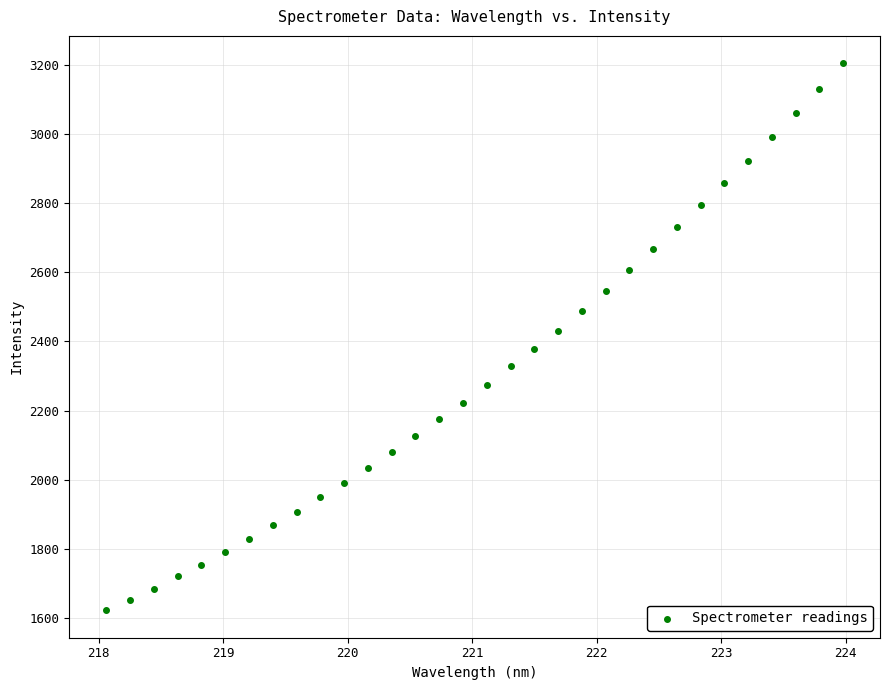

What is the range of X values (max minus min)?

5.9